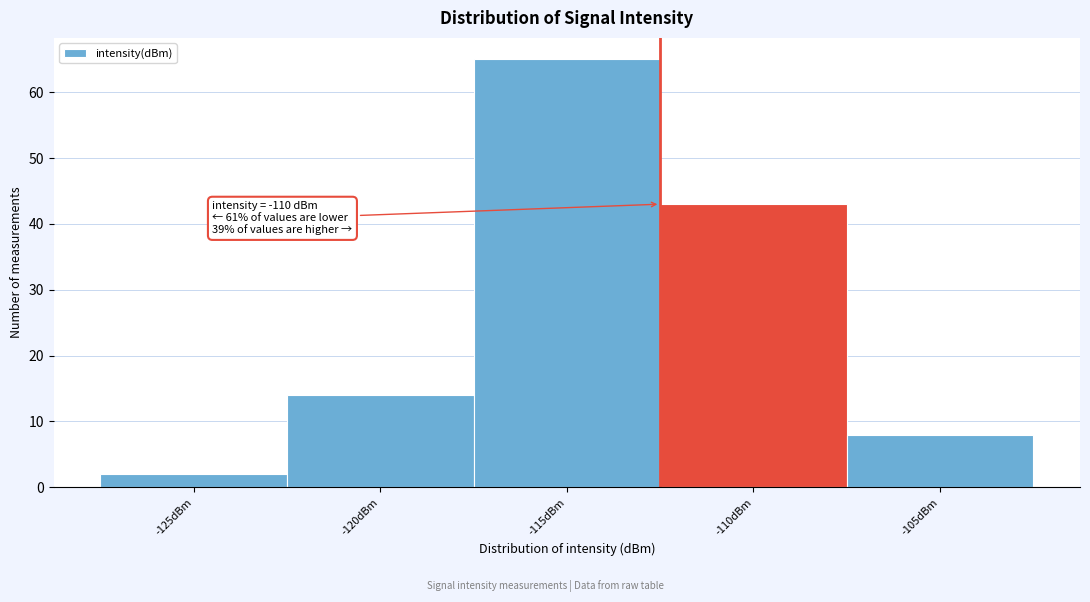

Reading right to left, extract all data points from this chart.

-105dBm=8	-110dBm=43	-115dBm=65	-120dBm=14	-125dBm=2